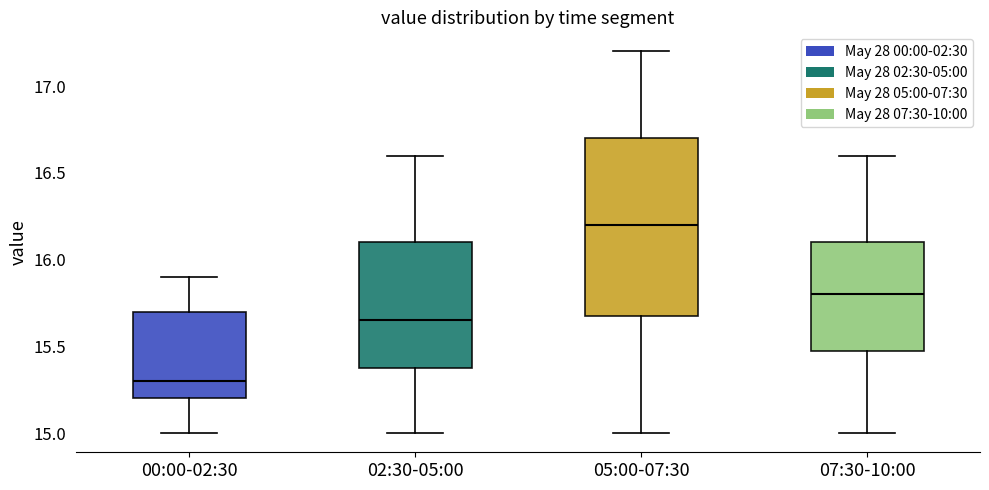

Which box is the tallest, from its lower edge to its upper edge?

05:00-07:30